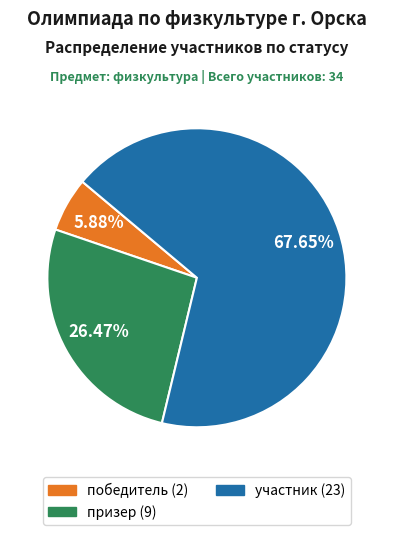

Is it true that призер is 13% of the pie?

False